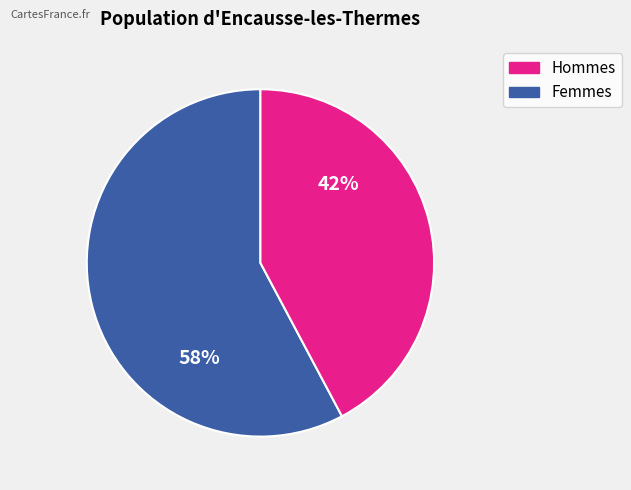

To the nearest percent, what is the difference between the largest and smallest slice percentages?

16%